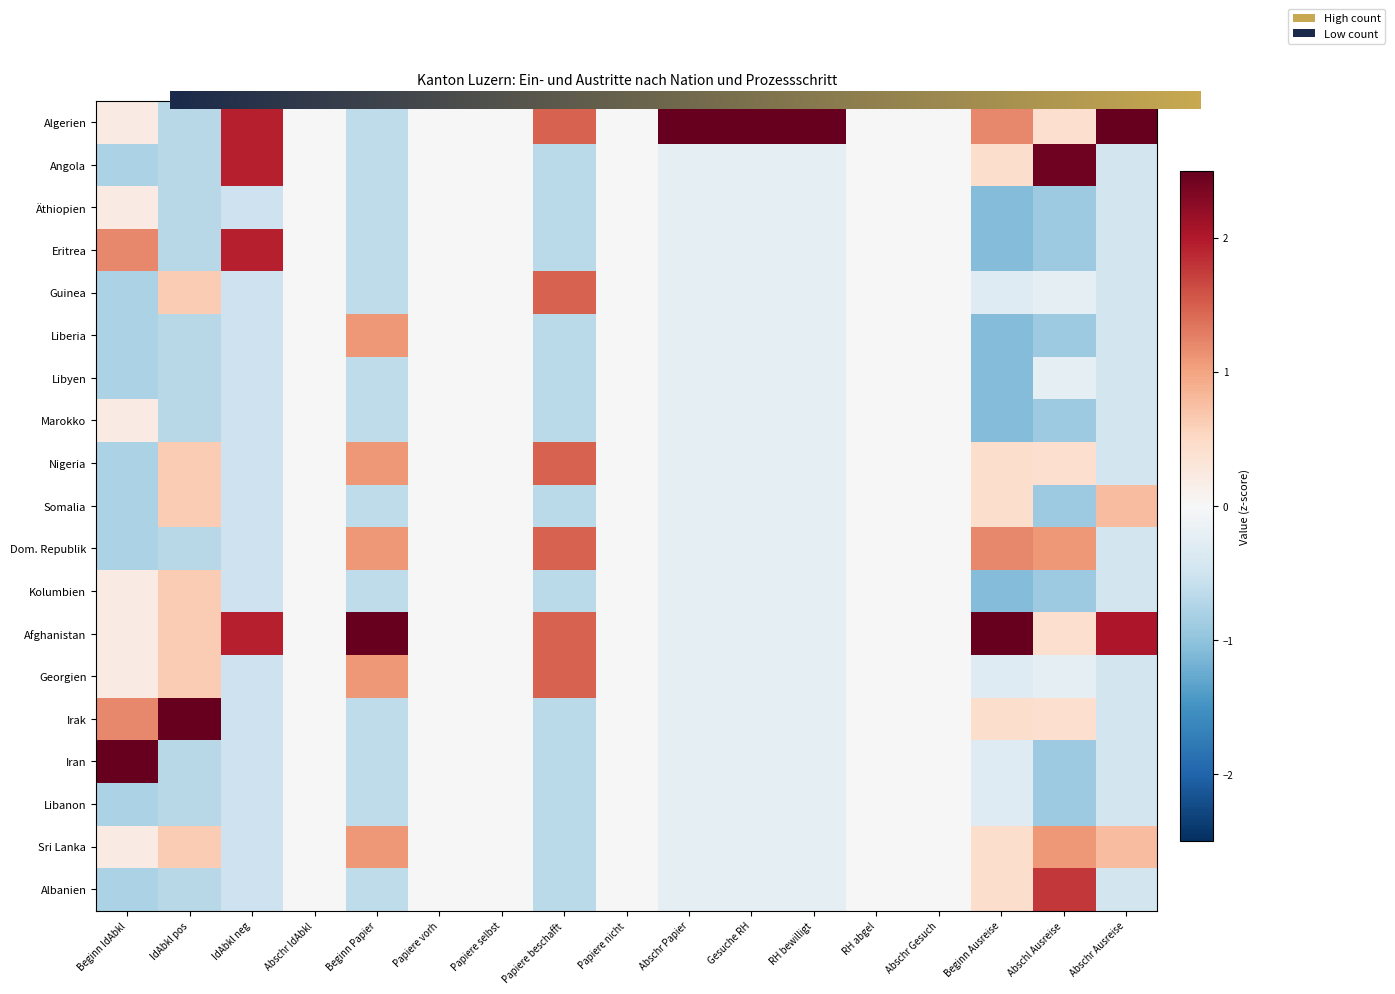

Rank the categories by Sri Lanka value from lowest to highest.

2, 3, 5, 6, 7, 8, 9, 10, 11, 12, 13, 0, 1, 4, 16, 14, 15